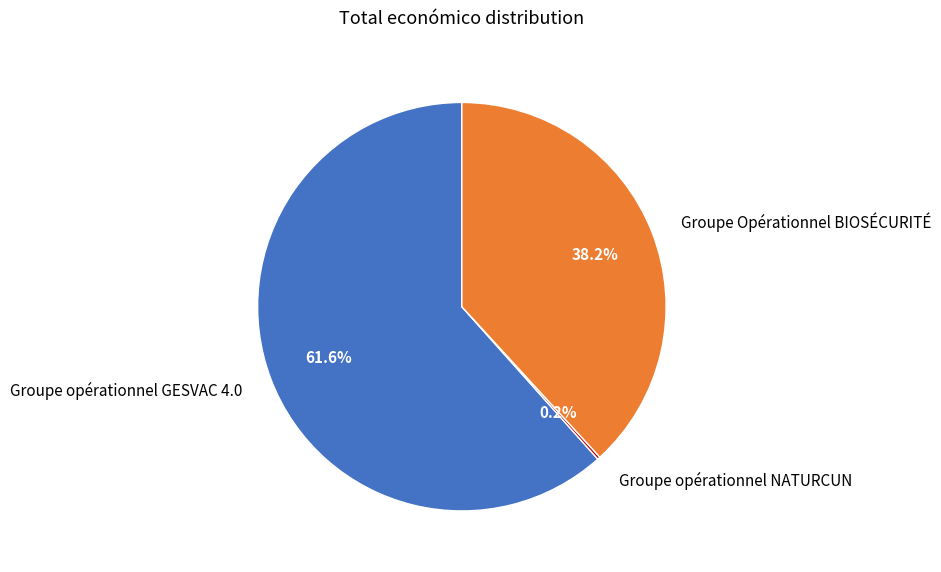

What percentage is the Groupe Opérationnel BIOSÉCURITÉ slice, to the nearest percent?

38%